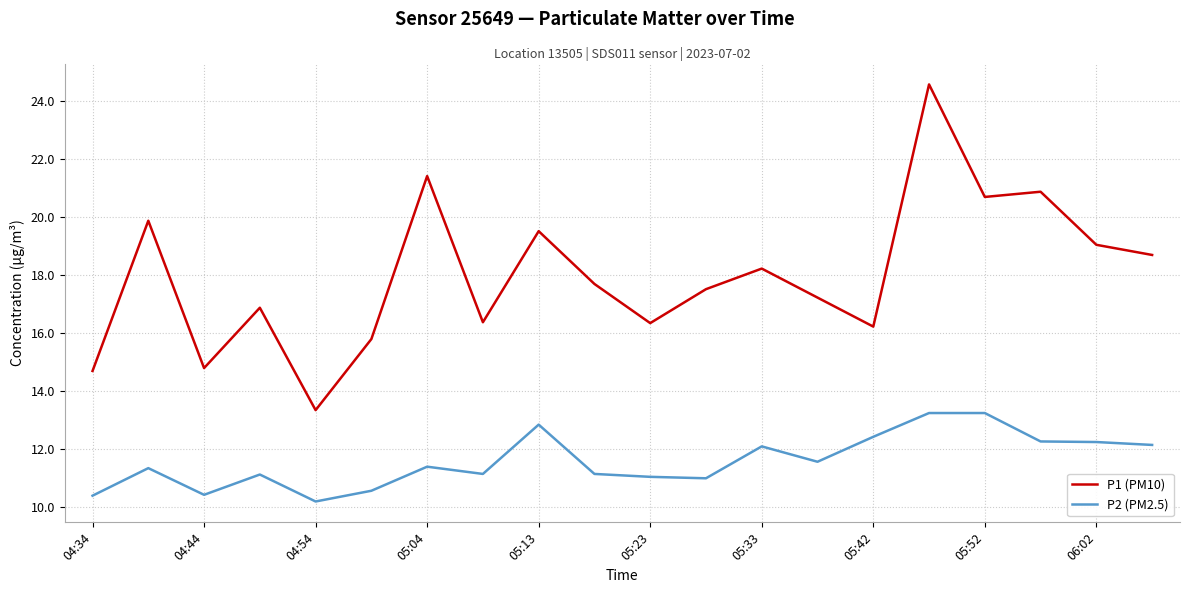

True or false: P2 (PM2.5) and P1 (PM10) cross at least once.

False